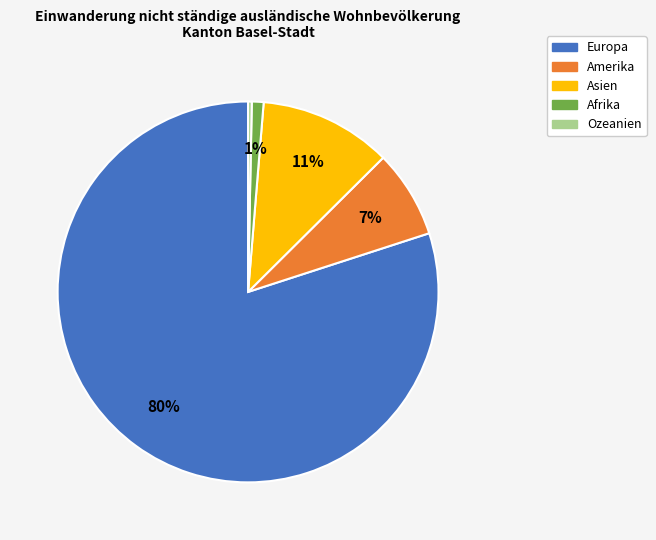

To the nearest percent, what is the average slice percentage?

20%